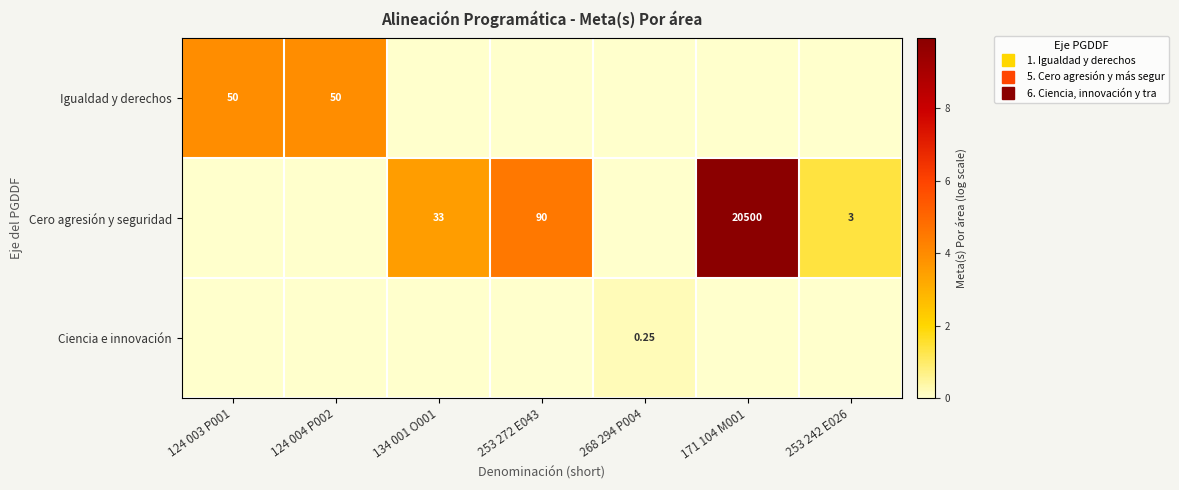

Which category has the highest value in the Ciencia e innovación series?

268 294 P004